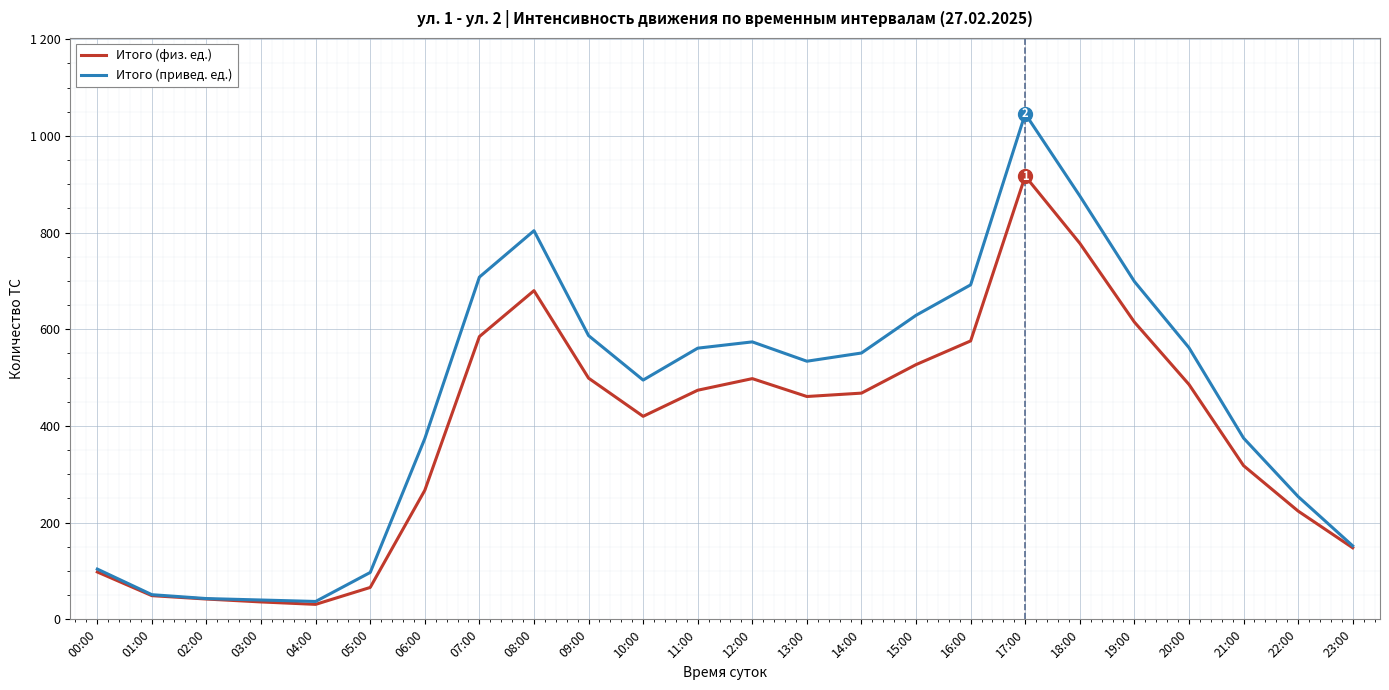

Which series has the largest total across all categories?

Итого (привед. ед.)